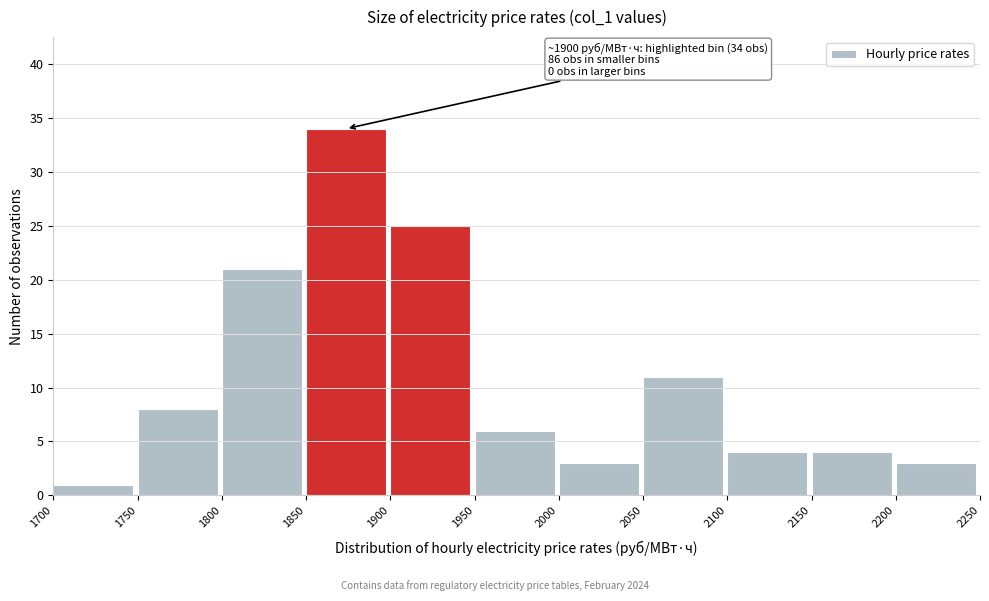

Which range on the x-axis has the tallest bar?

1850 to 1900